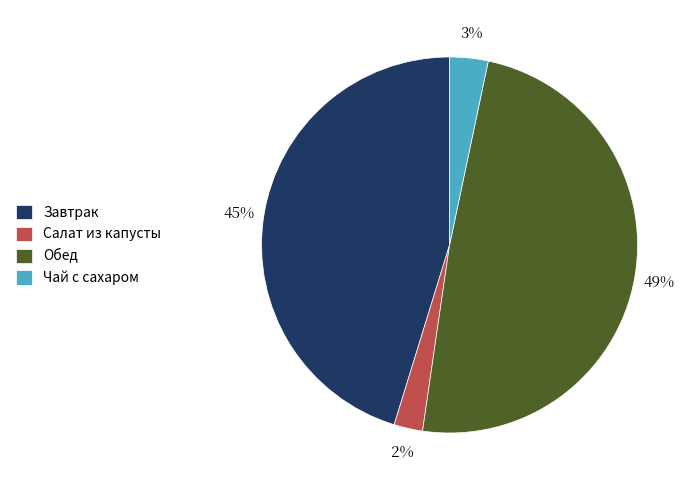

The Завтрак slice represents 31% of the pie. True or false?

False